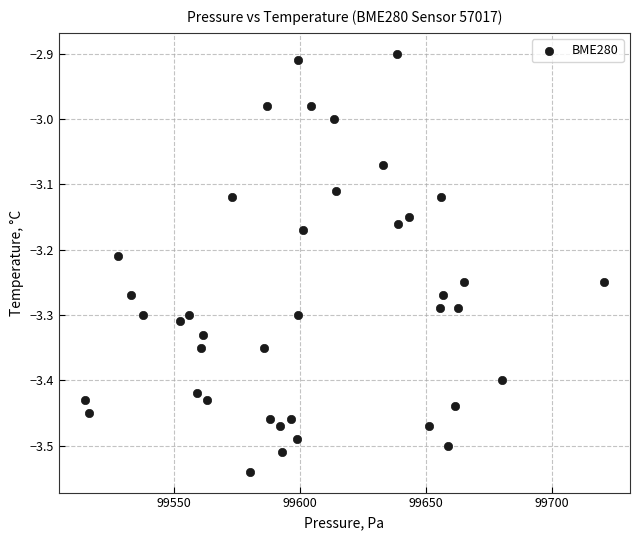

What is the range of Y values (max minus min)?

0.6